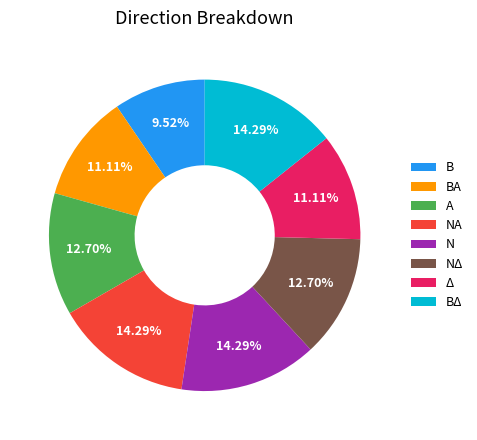

What is the smallest slice in the pie chart?

Β